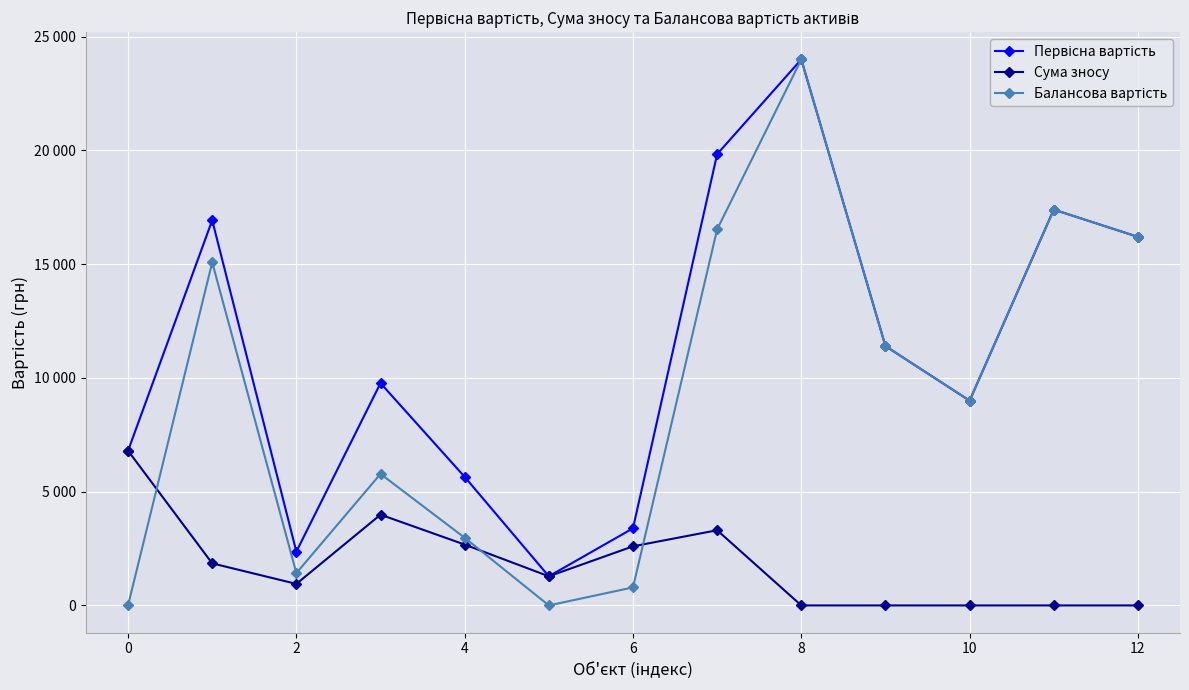

Does the chart have visible grid lines?

Yes